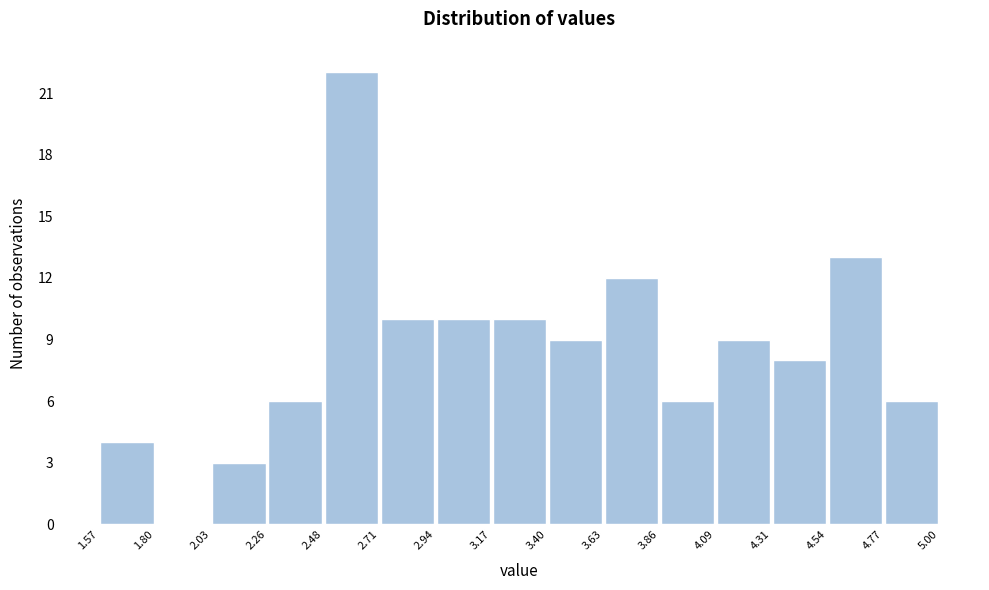

Reading left to right, list every bar in this chart as the range it spans on the x-axis followed by its height. The values are not printed on the chart, so give them approximately, as read against the axis.

1.57 to 1.80: 4
1.80 to 2.03: 0
2.03 to 2.26: 3
2.26 to 2.48: 6
2.48 to 2.71: 22
2.71 to 2.94: 10
2.94 to 3.17: 10
3.17 to 3.40: 10
3.40 to 3.63: 9
3.63 to 3.86: 12
3.86 to 4.09: 6
4.09 to 4.31: 9
4.31 to 4.54: 8
4.54 to 4.77: 13
4.77 to 5.00: 6